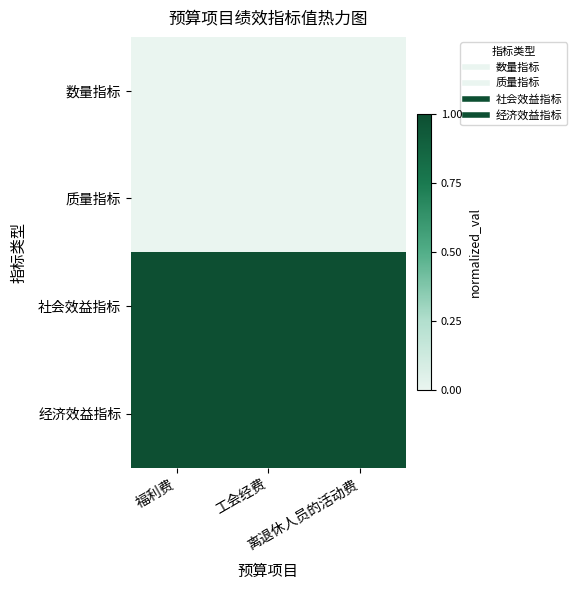

How many data points does each series have?

3